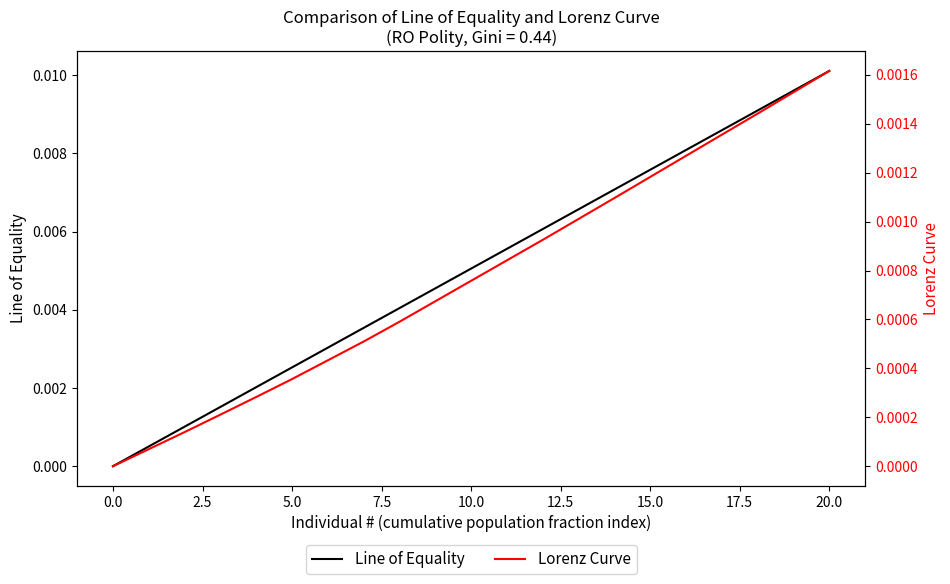

Which category has the highest value in the Line of Equality series?

20.0